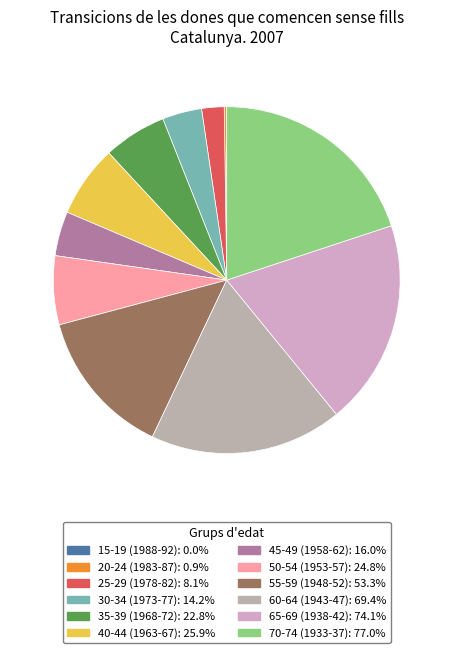

Is there any slice that represents more than half of the pie?

No